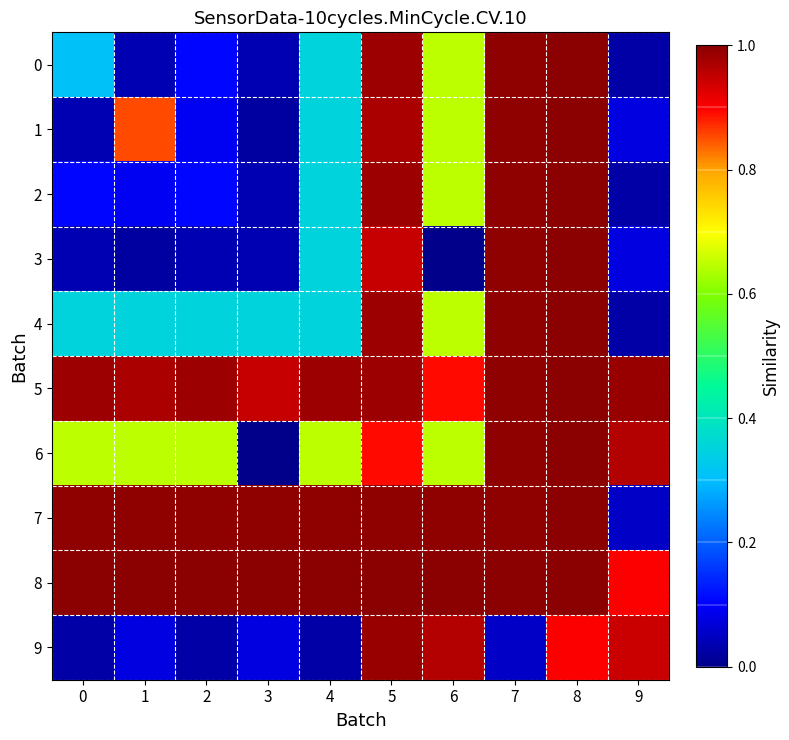

Between 4 and 9, which is larger?

4